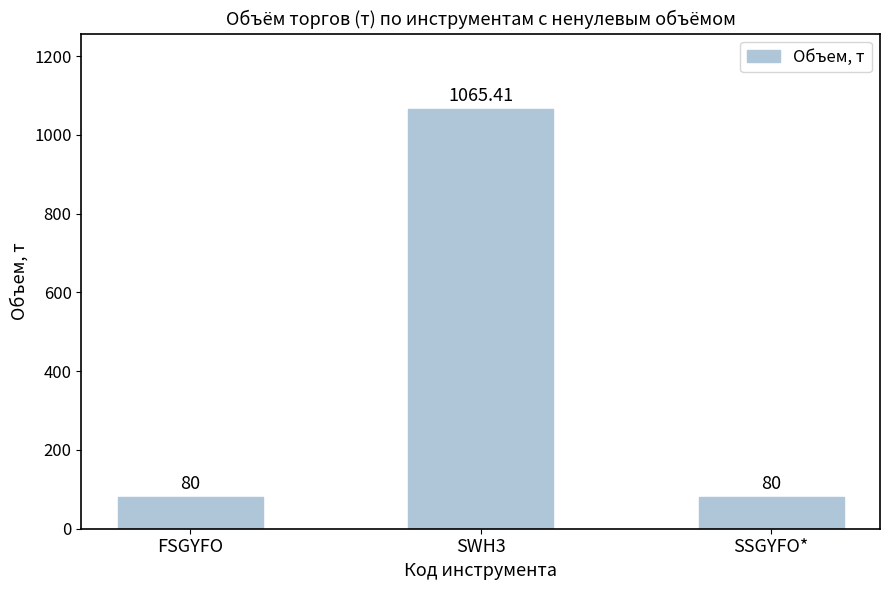

Reading left to right, what are all the values shown in this chart?

80.0	1065.4	80.0